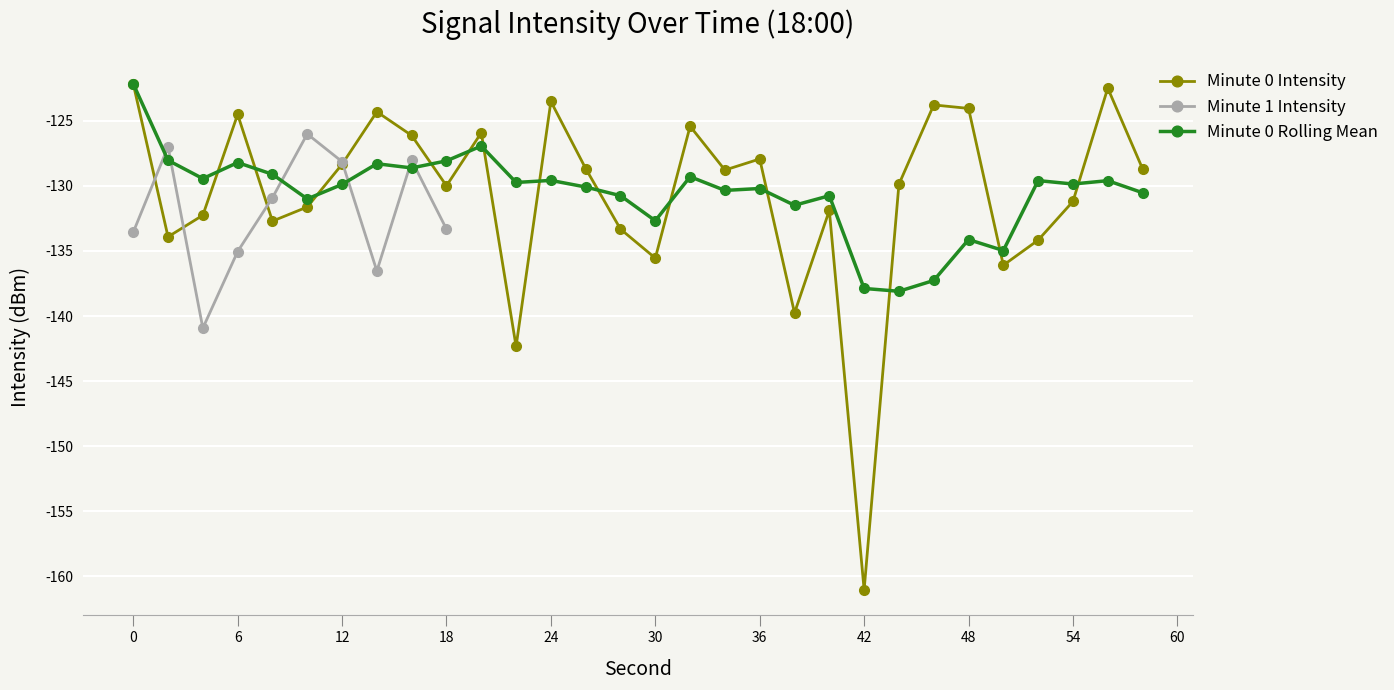

True or false: Minute 0 Rolling Mean has a value of -128.1 at 18.

True